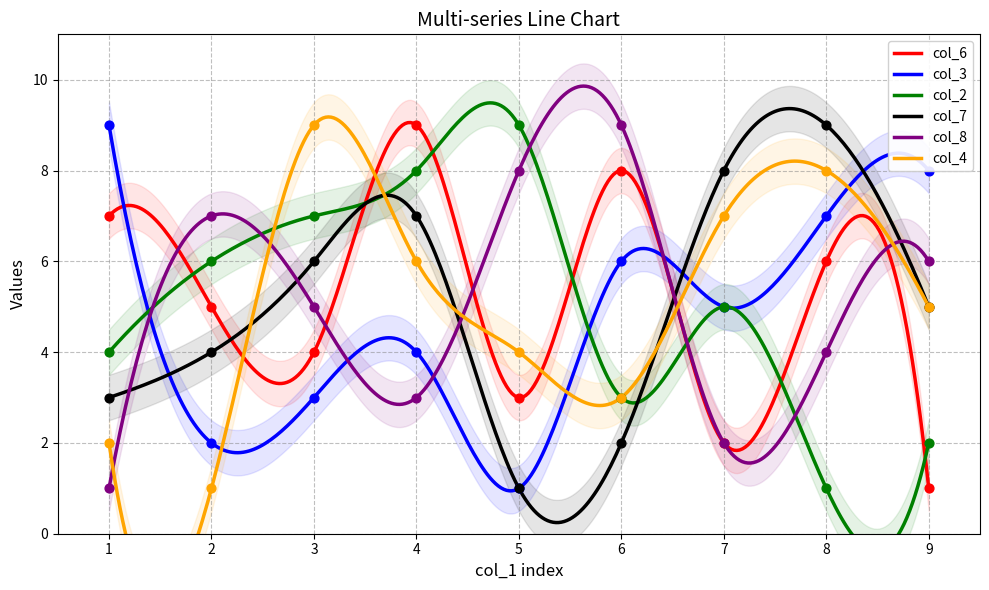

What is the total value across all series at 5?

26